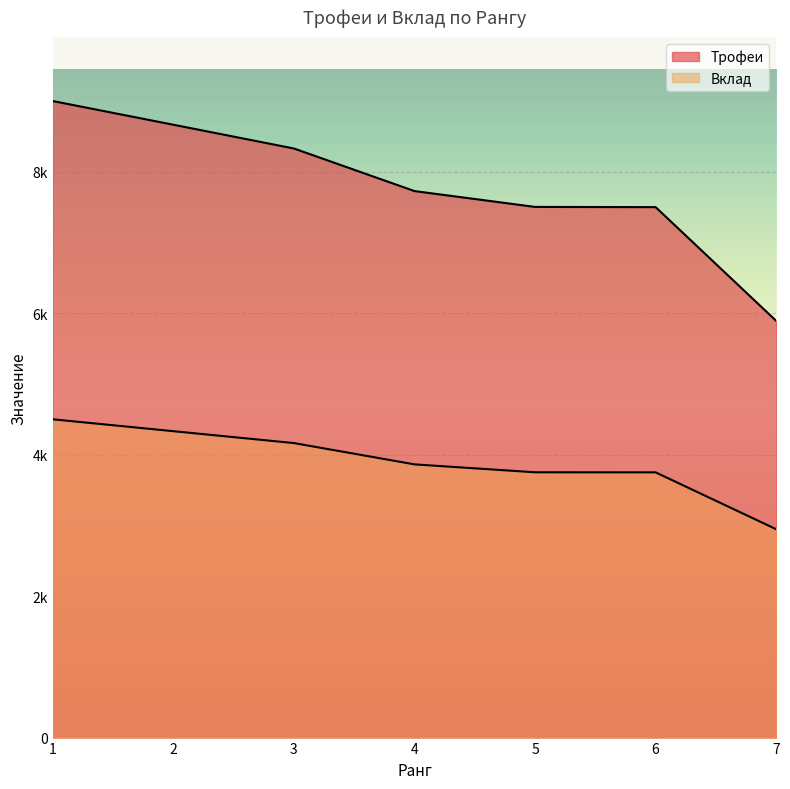

Which series has the largest total across all categories?

Трофеи